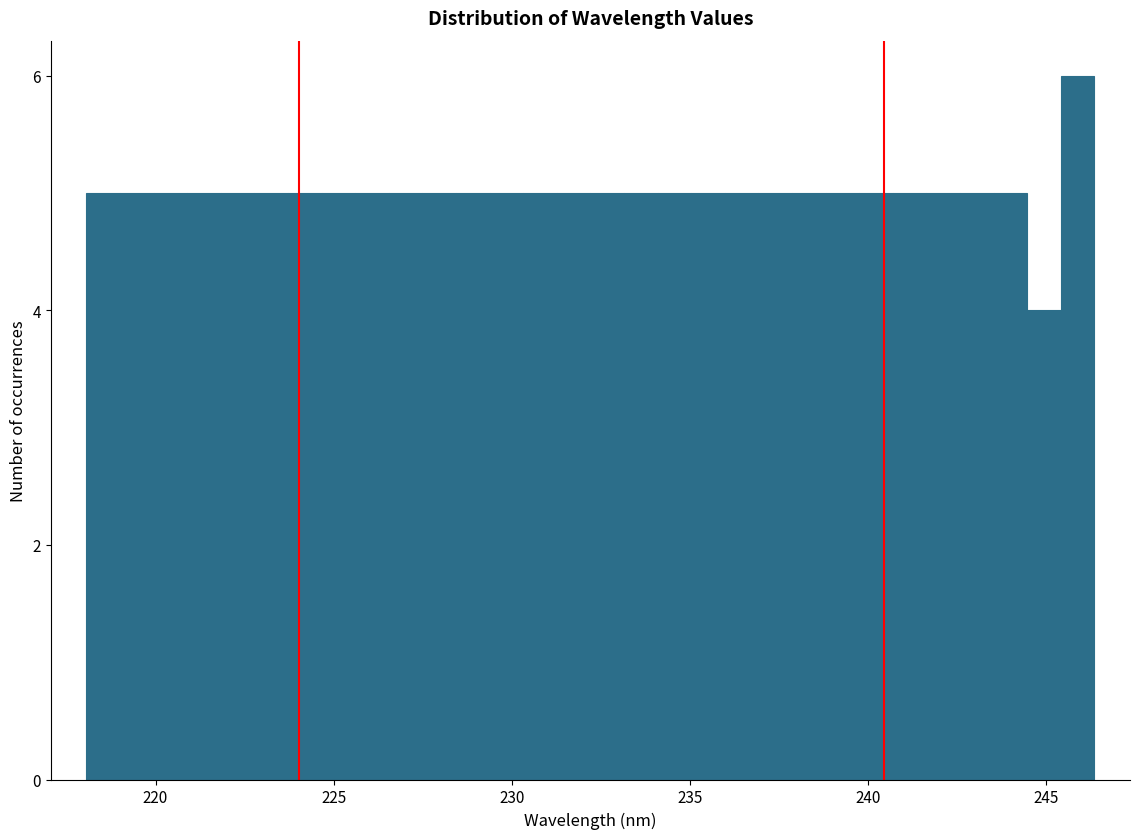

Read against the x-axis, roughly where is the centre of the tallest bar?

246.0